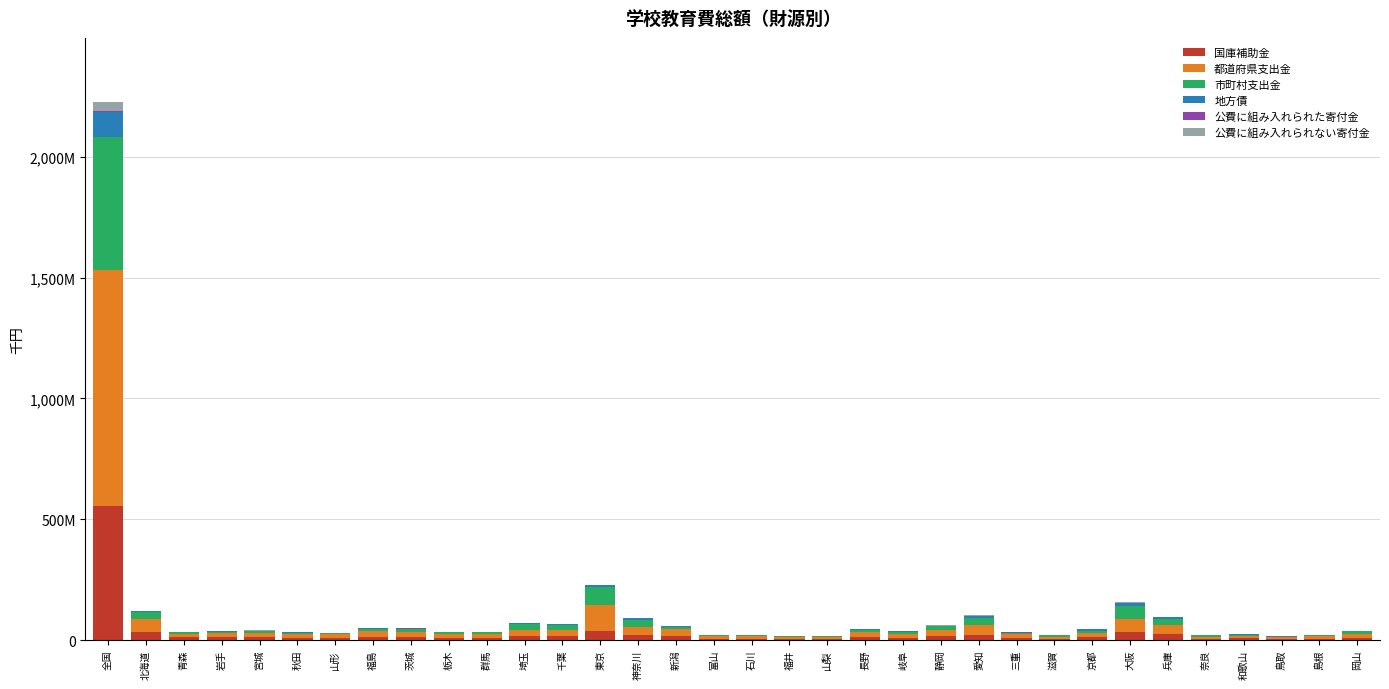

Does the chart contain stacked bars?

Yes